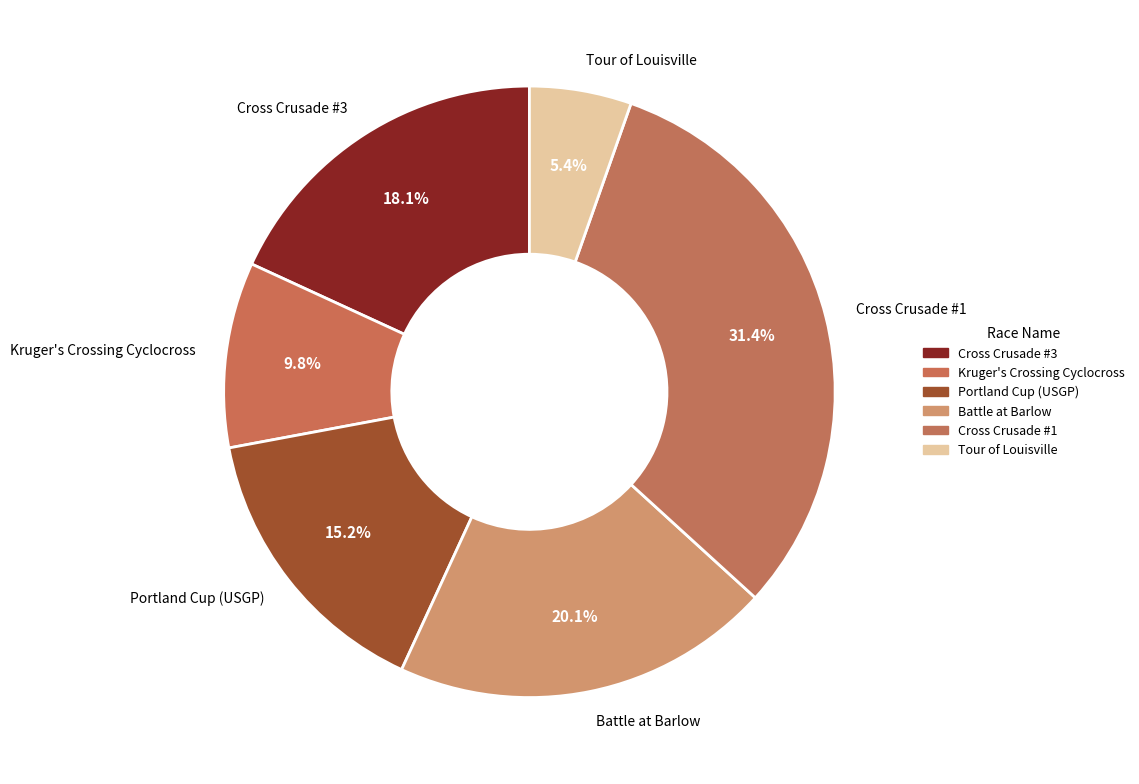

Which category has the biggest portion of the pie?

Cross Crusade #1